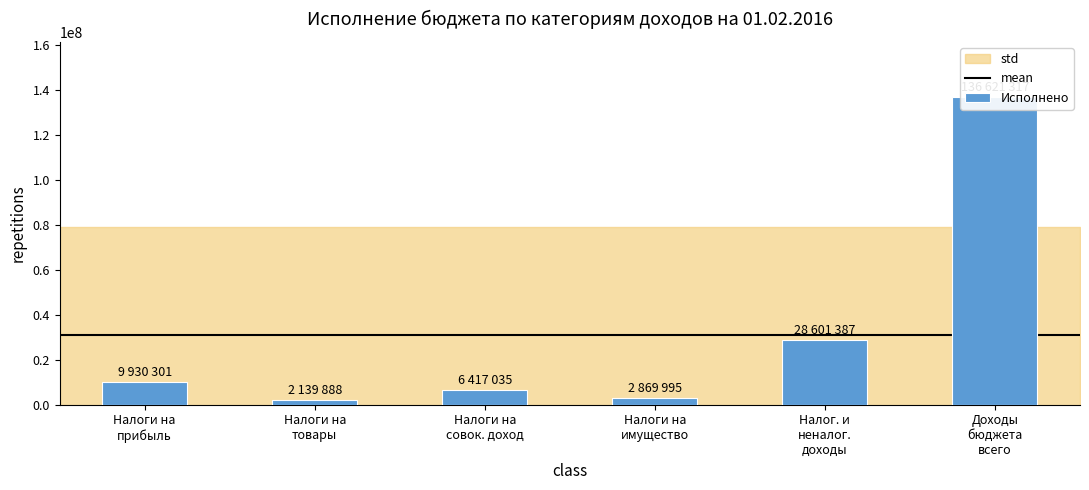

What is the change in value from Налог. и неналог. доходы to Доходы бюджета всего?

+108019929.6